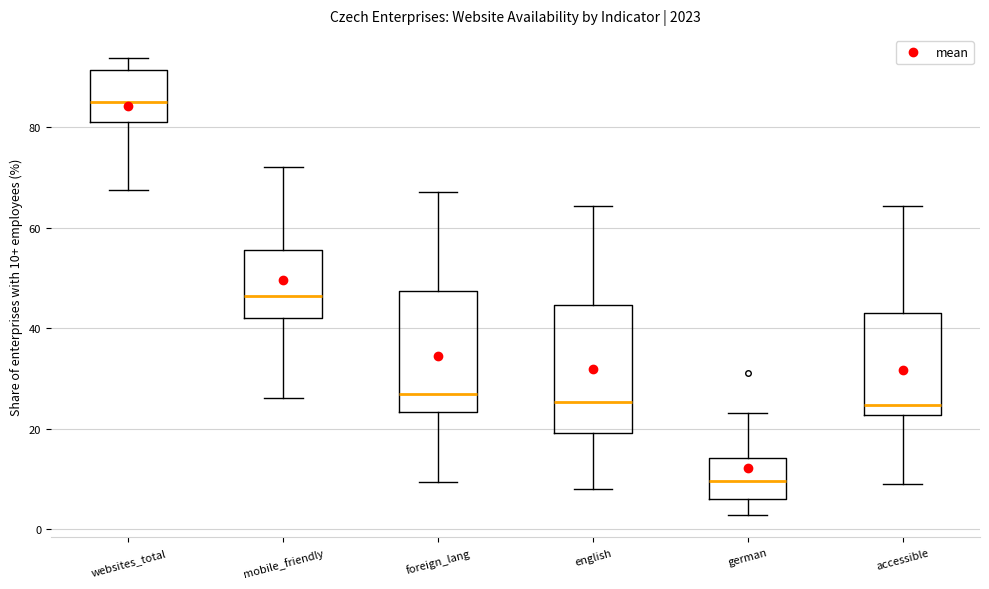

Reading left to right, transcribe this box plot: for each box, give where its median line is, the range the box spans, and where its two whiskers end, as read against the y-axis. The values are not printed on the chart, so give them approximately, as read against the axis.

websites_total: median 86, box 82 to 92, whiskers 68 to 94
mobile_friendly: median 46, box 42 to 56, whiskers 26 to 72
foreign_lang: median 26, box 24 to 48, whiskers 10 to 68
english: median 26, box 20 to 44, whiskers 8 to 64
german: median 10, box 6 to 14, whiskers 2 to 24
accessible: median 24, box 22 to 44, whiskers 8 to 64